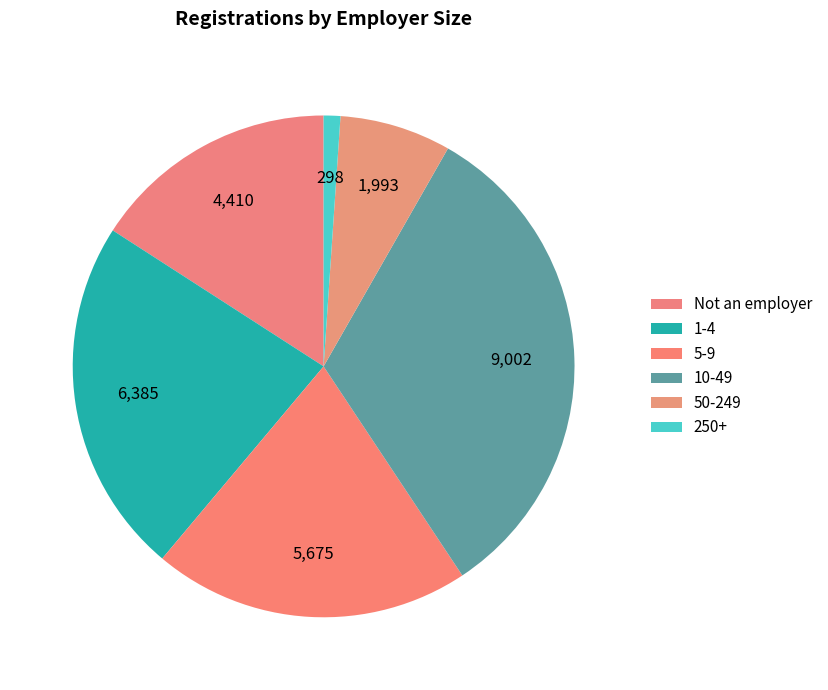

Which category has the smallest portion of the pie?

250+